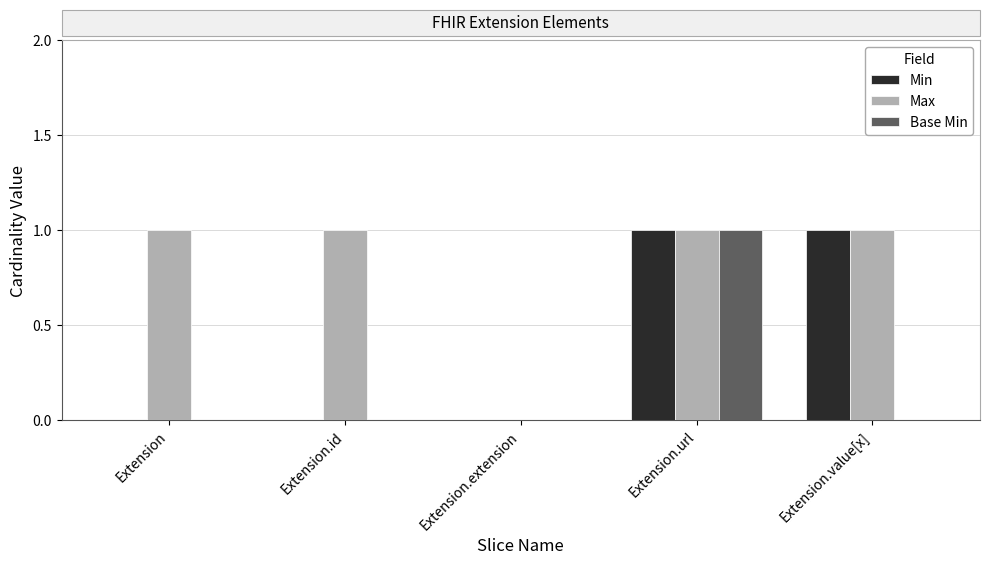

True or false: Base Min has a value of 0 at Extension.url.

False